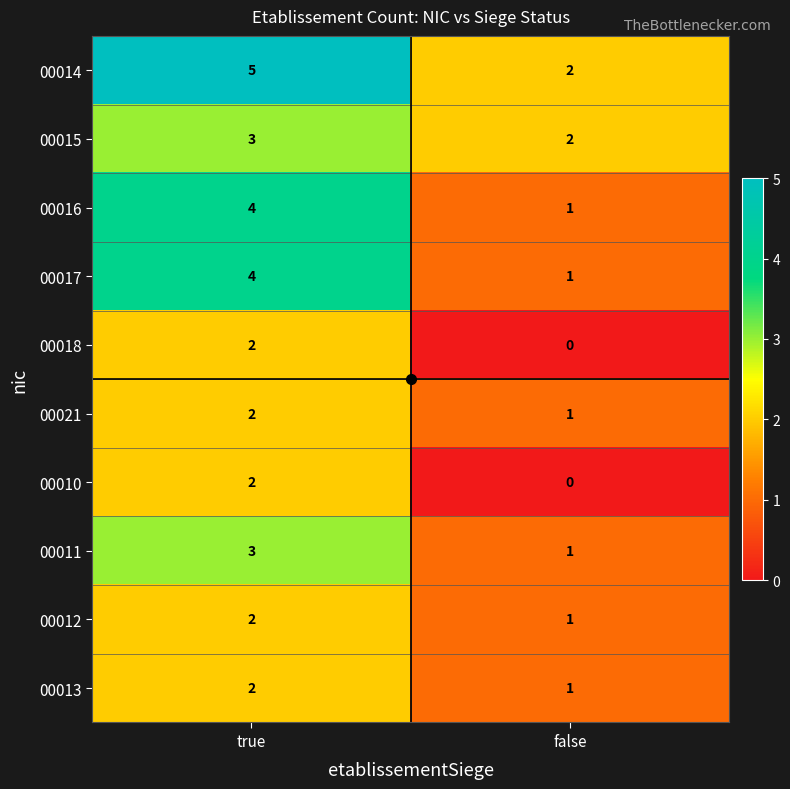

The value of 00015 at true is 3. True or false?

True